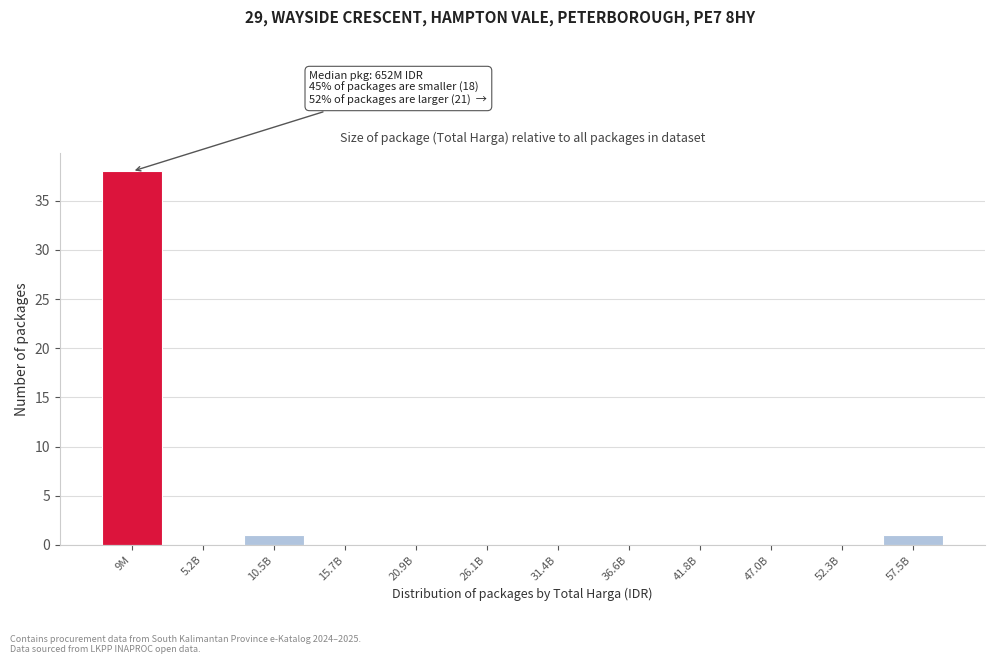

Reading left to right, transcribe all the data shown in this chart.

9M=38	5.2B=0	10.5B=1	15.7B=0	20.9B=0	26.1B=0	31.4B=0	36.6B=0	41.8B=0	47.0B=0	52.3B=0	57.5B=1